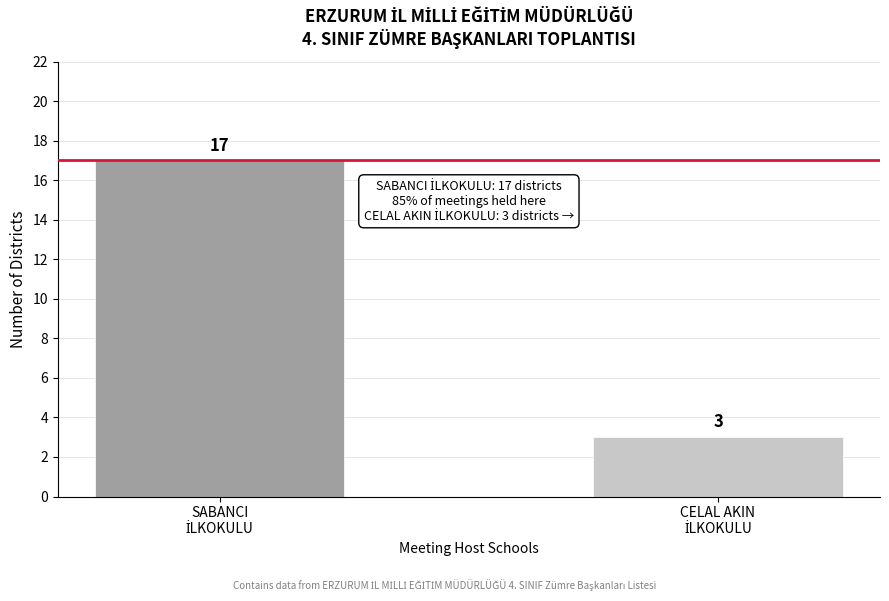

Reading left to right, what are all the values shown in this chart?

17	3